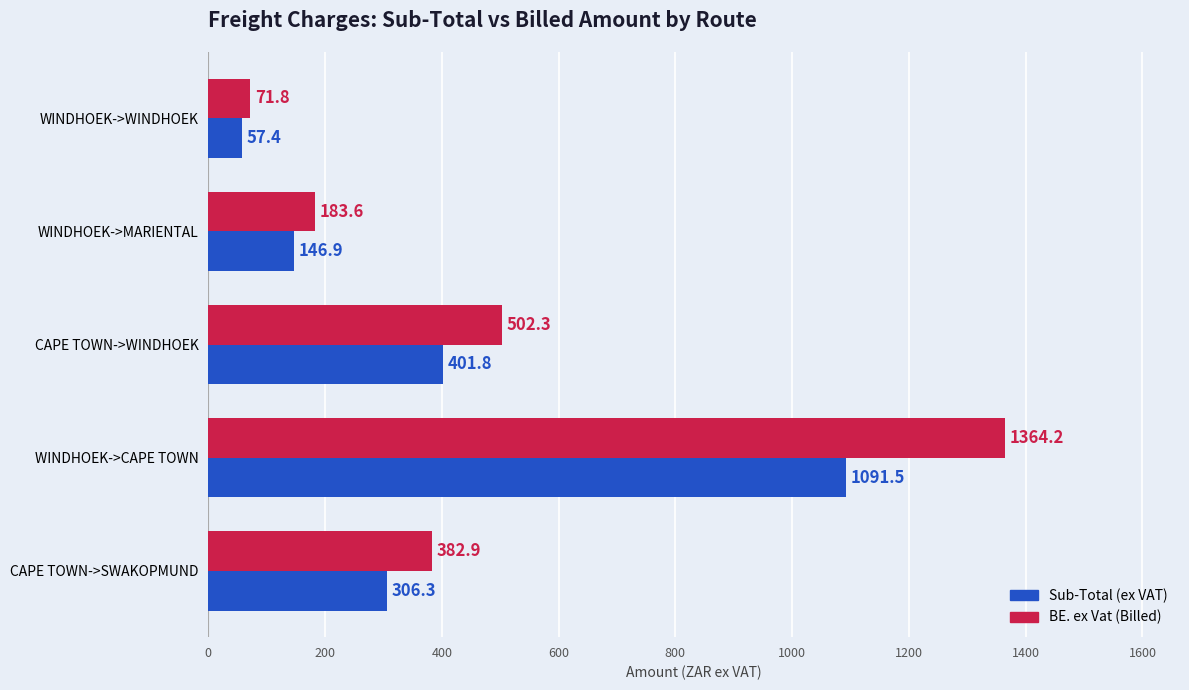

Count the number of data series in this chart.

2